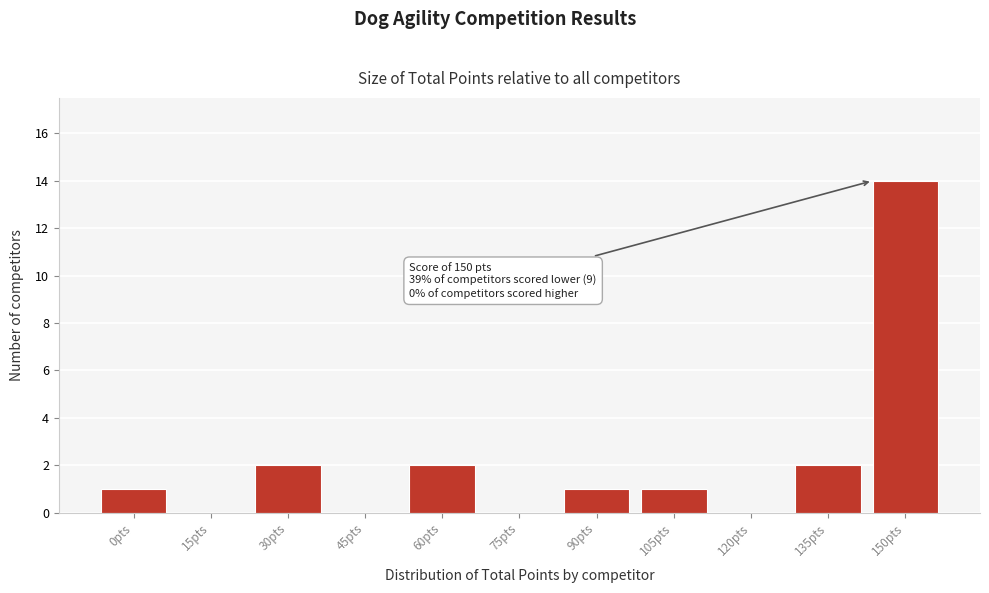

Reading left to right, extract all data points from this chart.

0pts=1	15pts=0	30pts=2	45pts=0	60pts=2	75pts=0	90pts=1	105pts=1	120pts=0	135pts=2	150pts=14